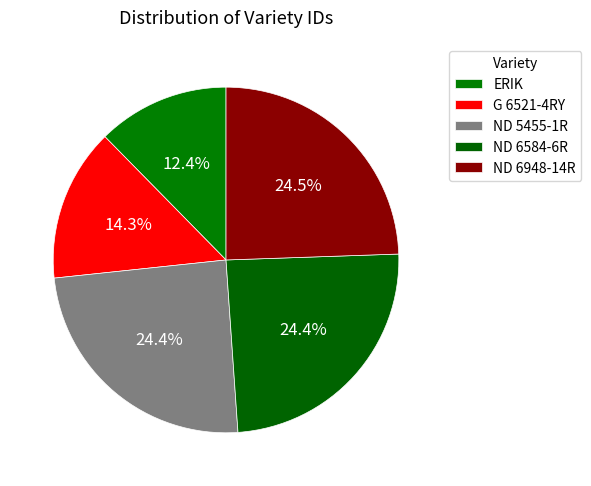

What percentage is the G 6521-4RY slice, to the nearest percent?

14%